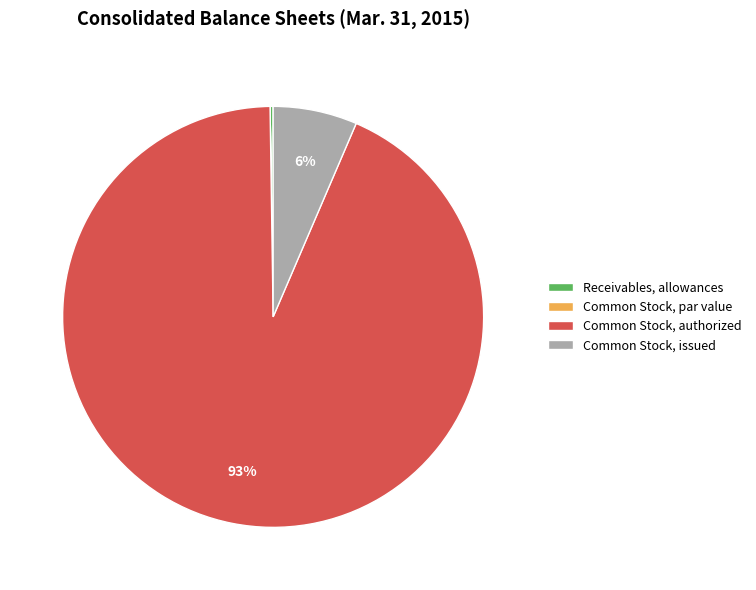

Is it true that Common Stock, issued is 6% of the pie?

True